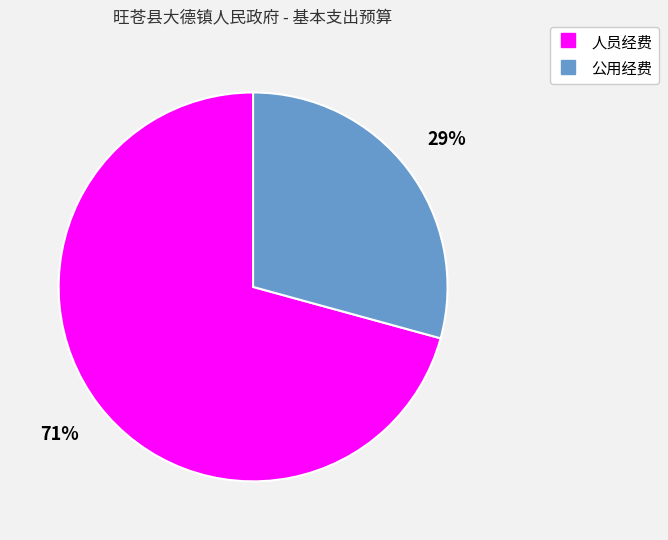

What percentage is the 公用经费 slice, to the nearest percent?

29%